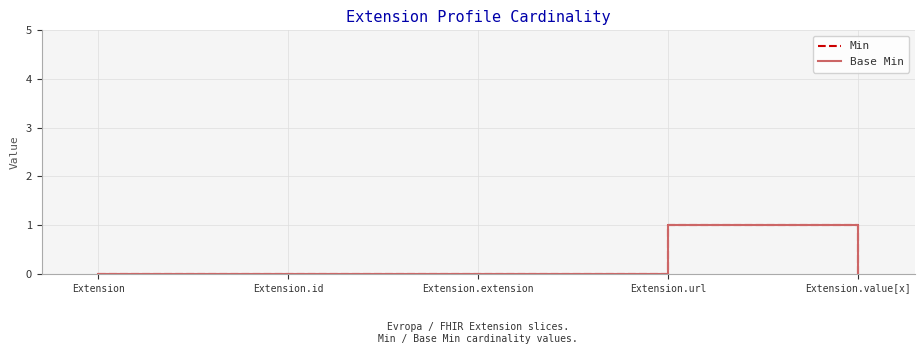

True or false: Min has more than 2 points higher than both neighbors.

False